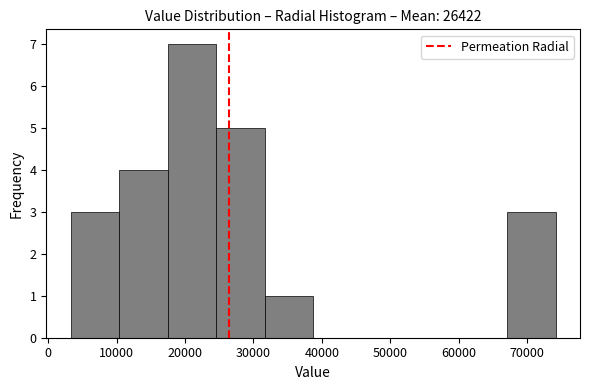

Reading left to right, list every bar in this chart as the range it spans on the x-axis followed by its height. Neither the bar edges nor the heights are printed on the chart, so give them approximately, as read against the axes.

3000 to 10000: 3
10000 to 17000: 4
17000 to 25000: 7
25000 to 32000: 5
32000 to 39000: 1
39000 to 46000: 0
46000 to 53000: 0
53000 to 60000: 0
60000 to 67000: 0
67000 to 74000: 3